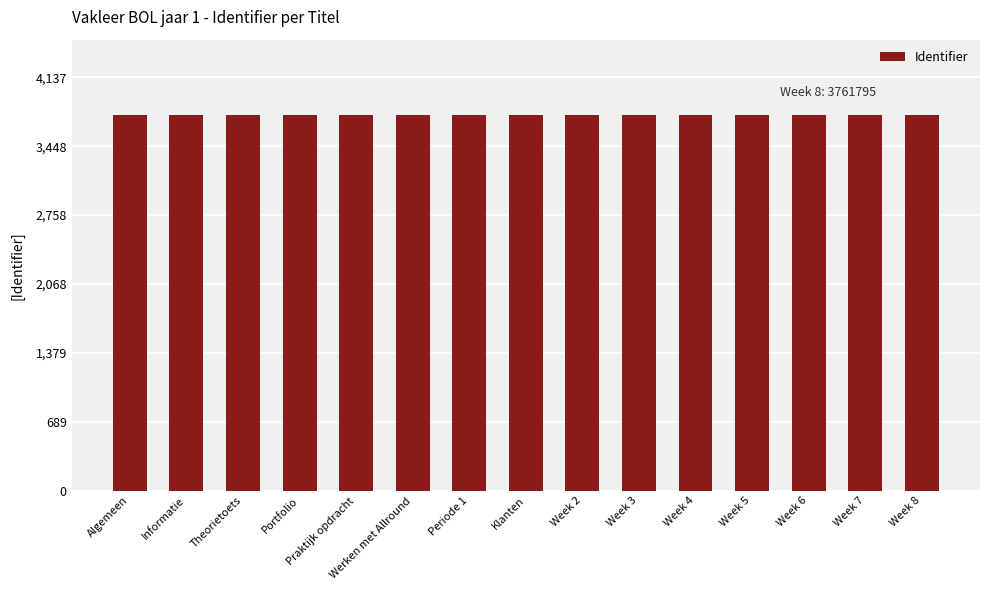

What position from the right is Week 2?

7